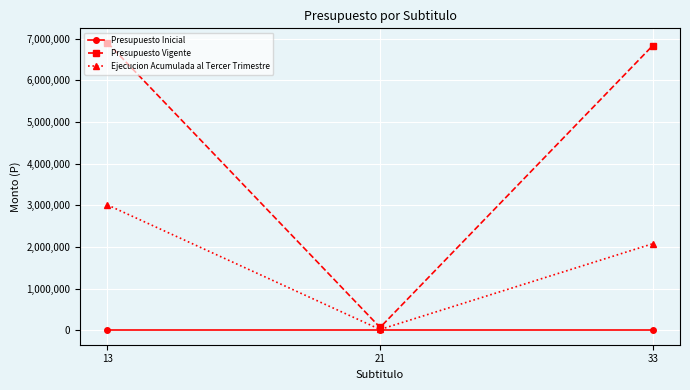

What is the maximum value shown in the chart?

6900975